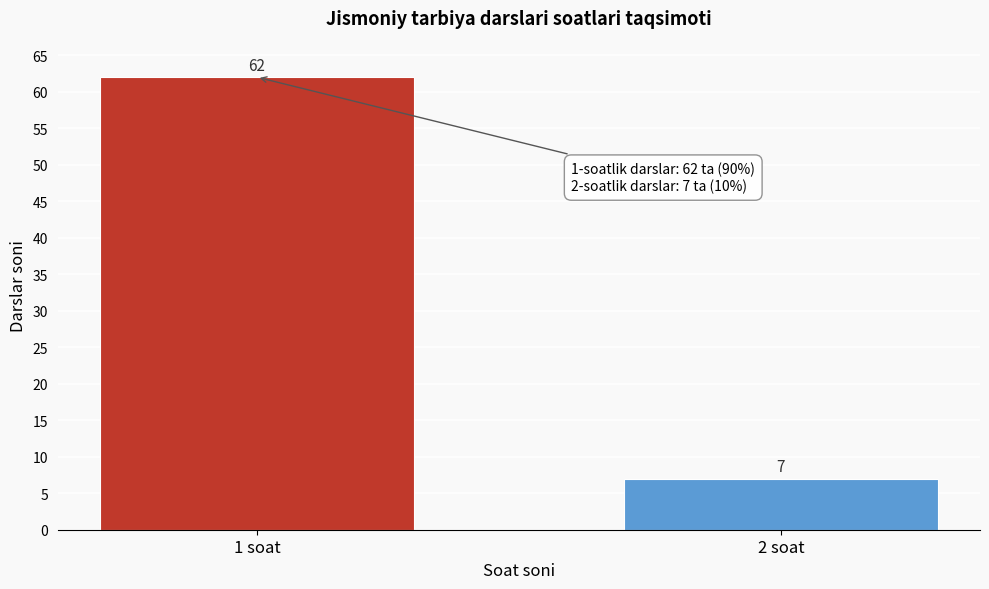

Reading left to right, extract all data points from this chart.

1 soat=62	2 soat=7